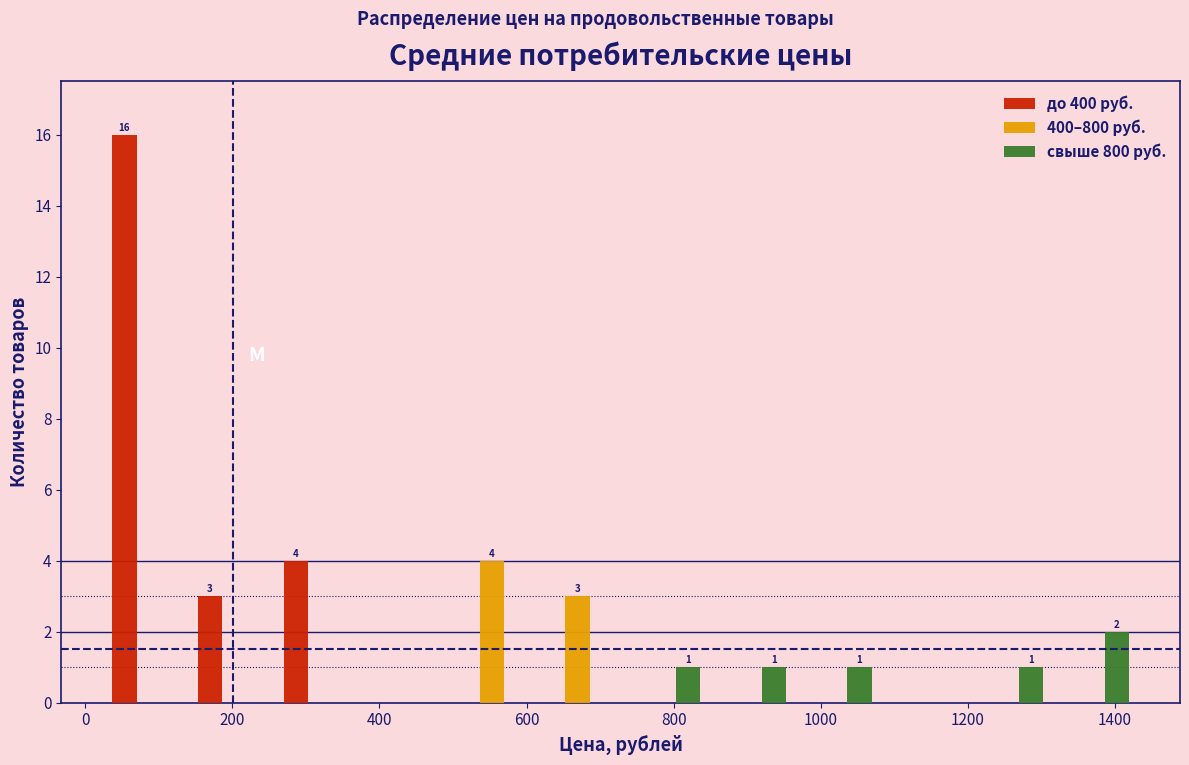

In the до 400 руб. series, which range on the x-axis has the tallest bar?

20 to 140